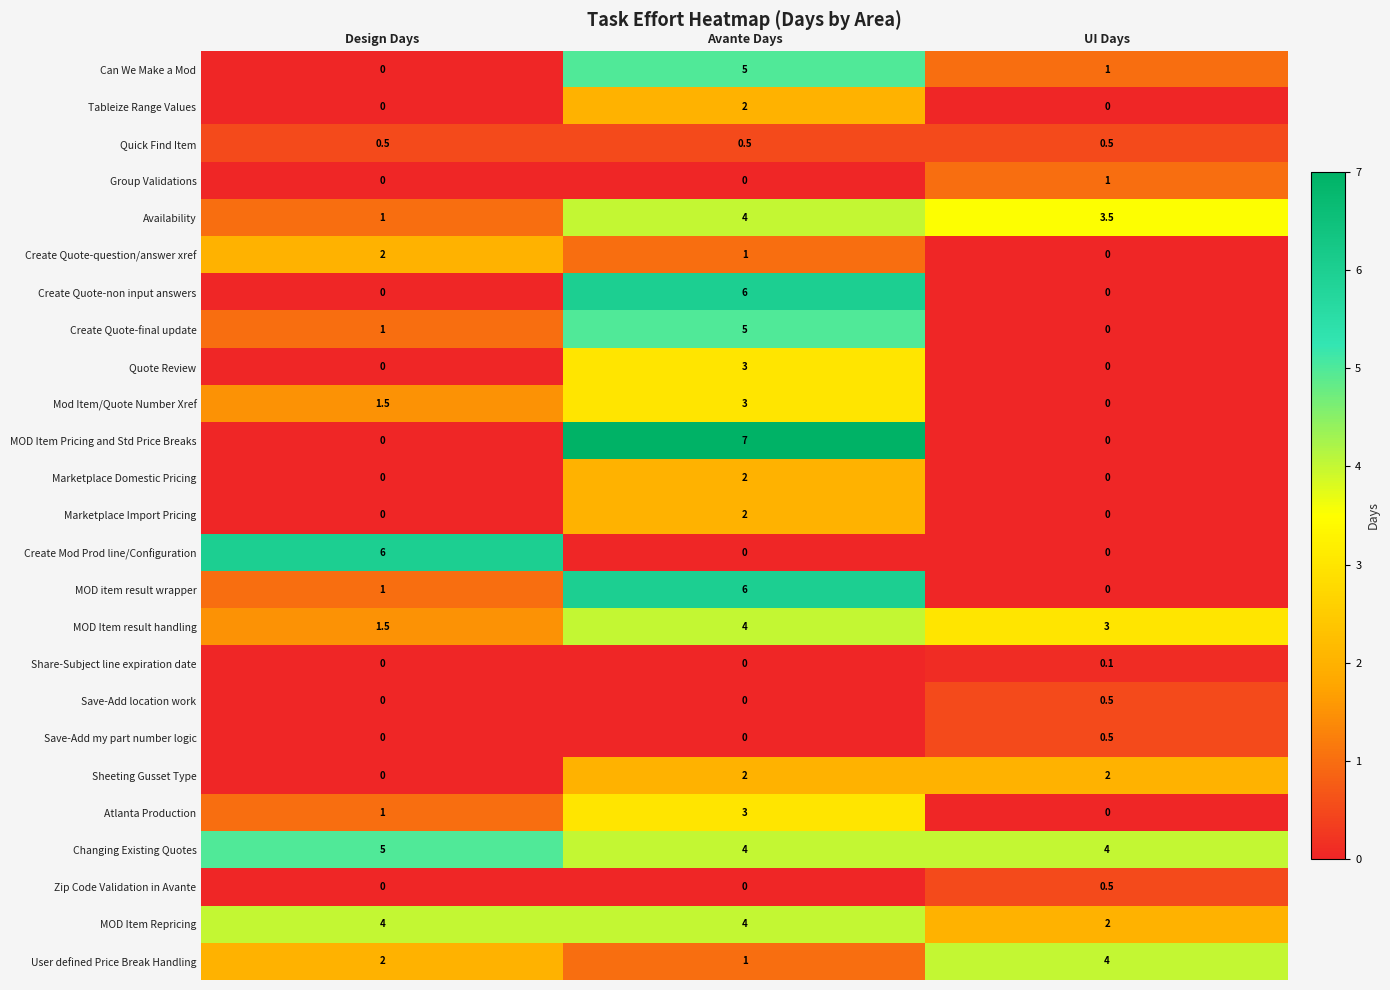

The Quick Find Item series shows 0.5 at UI Days. True or false?

True